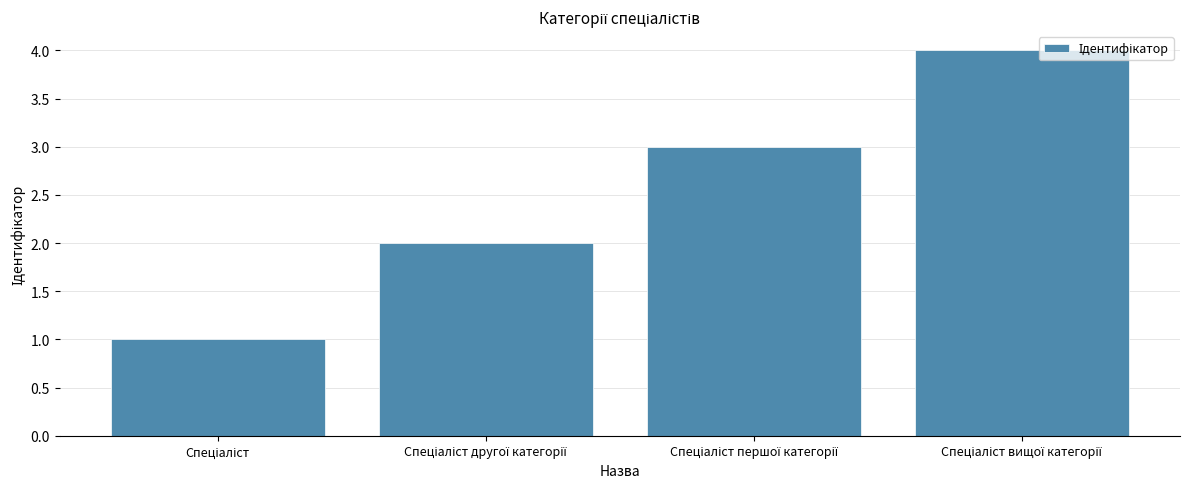

What is the minimum value shown in the chart?

1